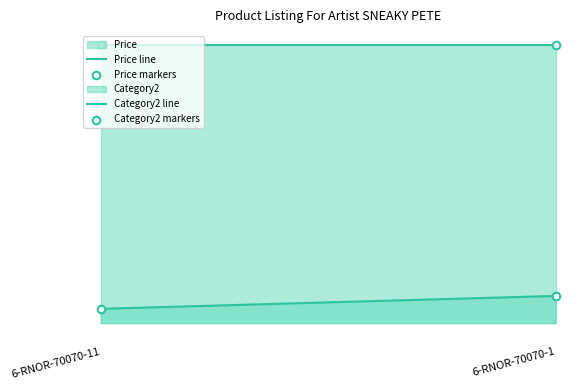

Is the value of Category2 line at 6-RNOR-70070-11 greater than the value of Price markers at 6-RNOR-70070-1?

Yes